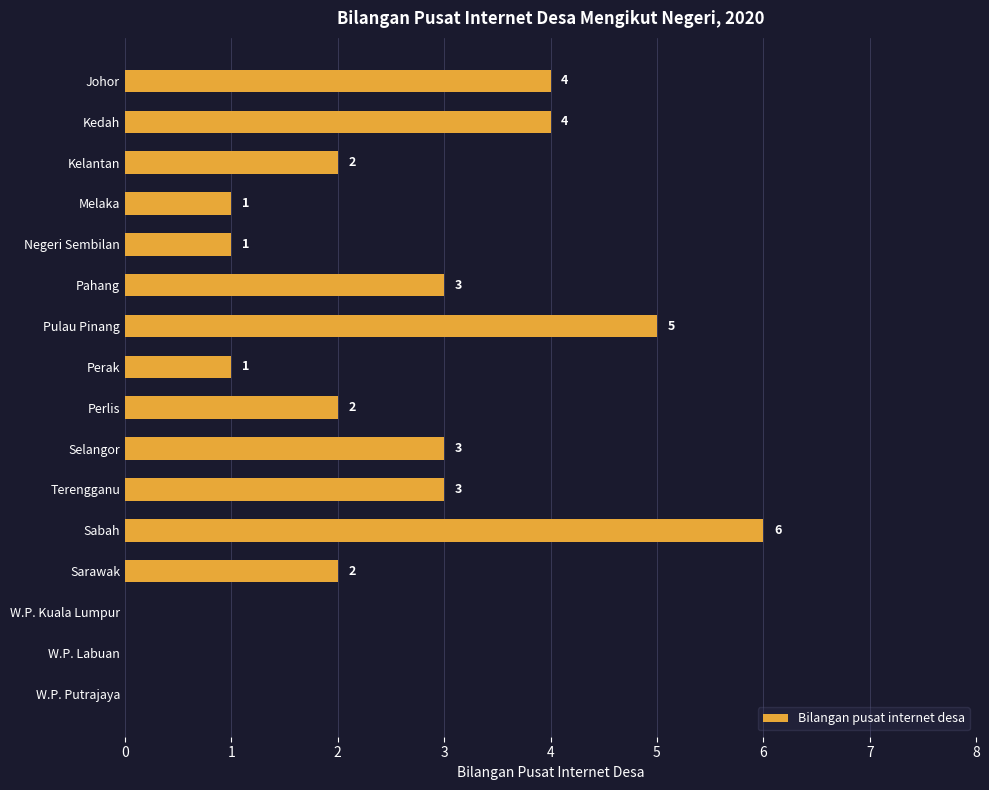

What is the average value?

2